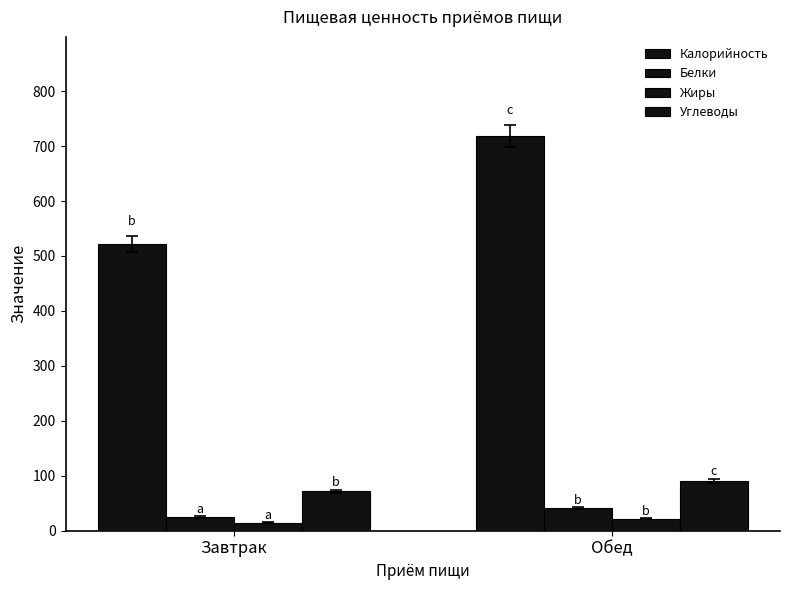

Reading right to left, what are all the values shown in this chart?

Калорийность: 719.0	521.7
Белки: 41.2	24.9
Жиры: 21.6	14.9
Углеводы: 90.0	72.0